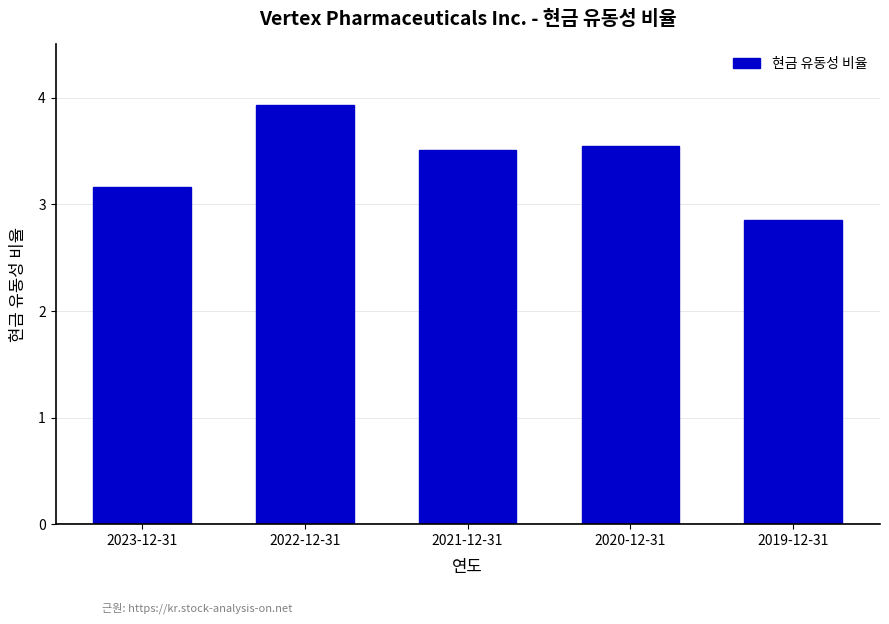

What is the change in value from 2022-12-31 to 2020-12-31?

-0.4